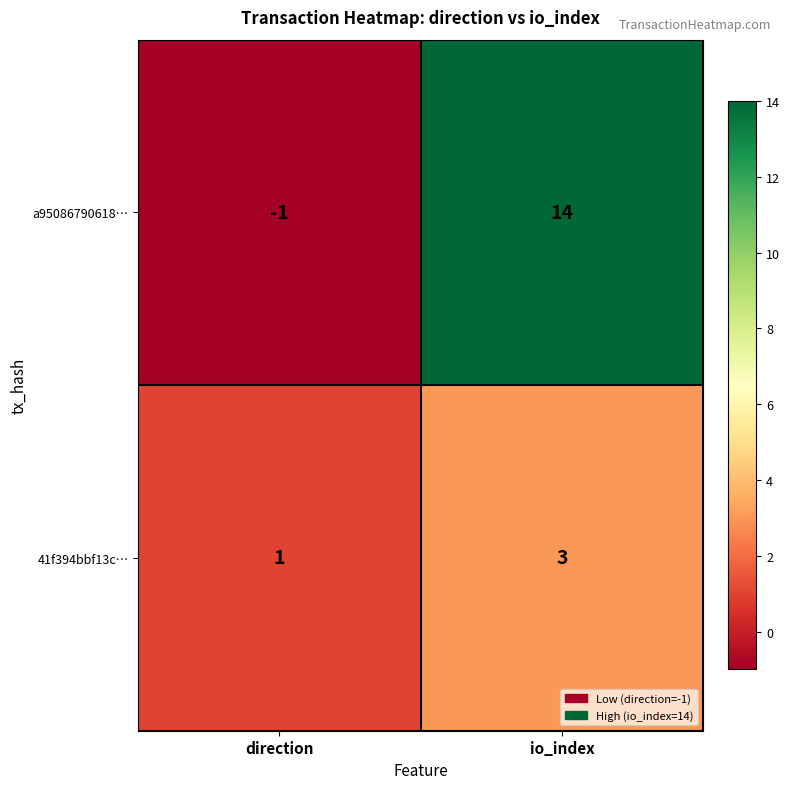

True or false: 41f394bbf13c… has a value of 1 at direction.

True